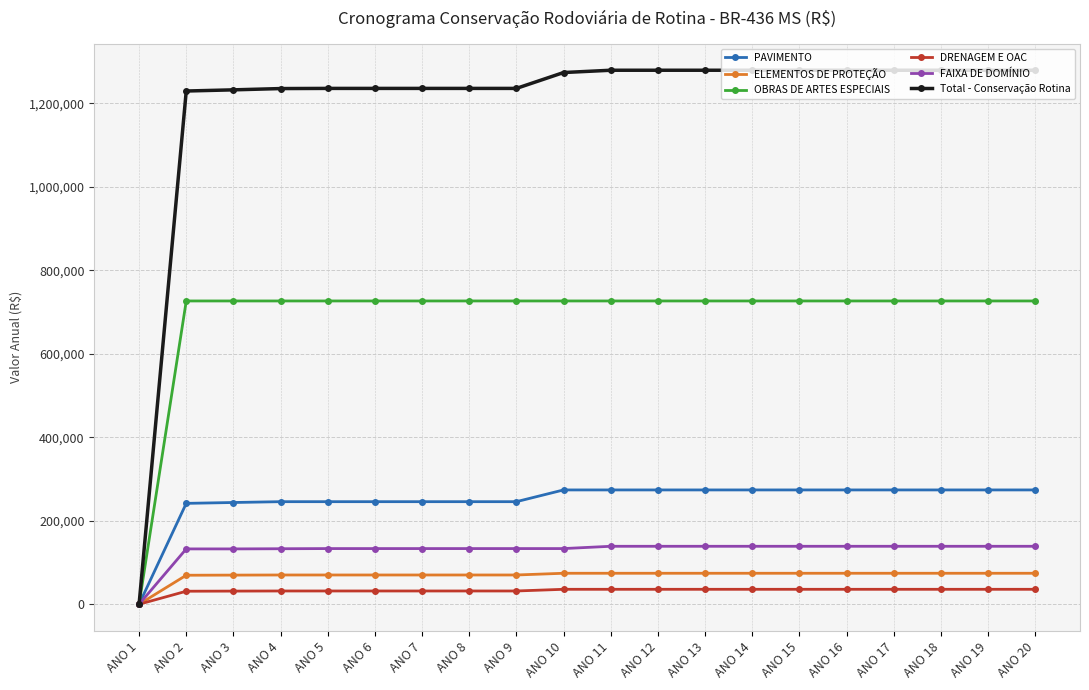

At how many categories does at least one series exceed 650705?

19